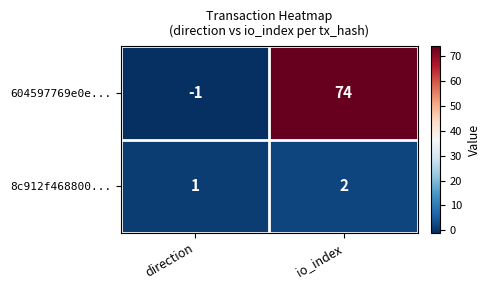

What is the difference between the highest and lowest values at io_index?

72